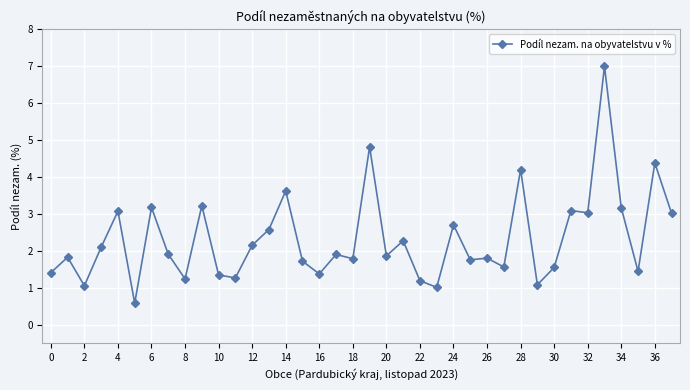

What is the maximum value shown in the chart?

7.0